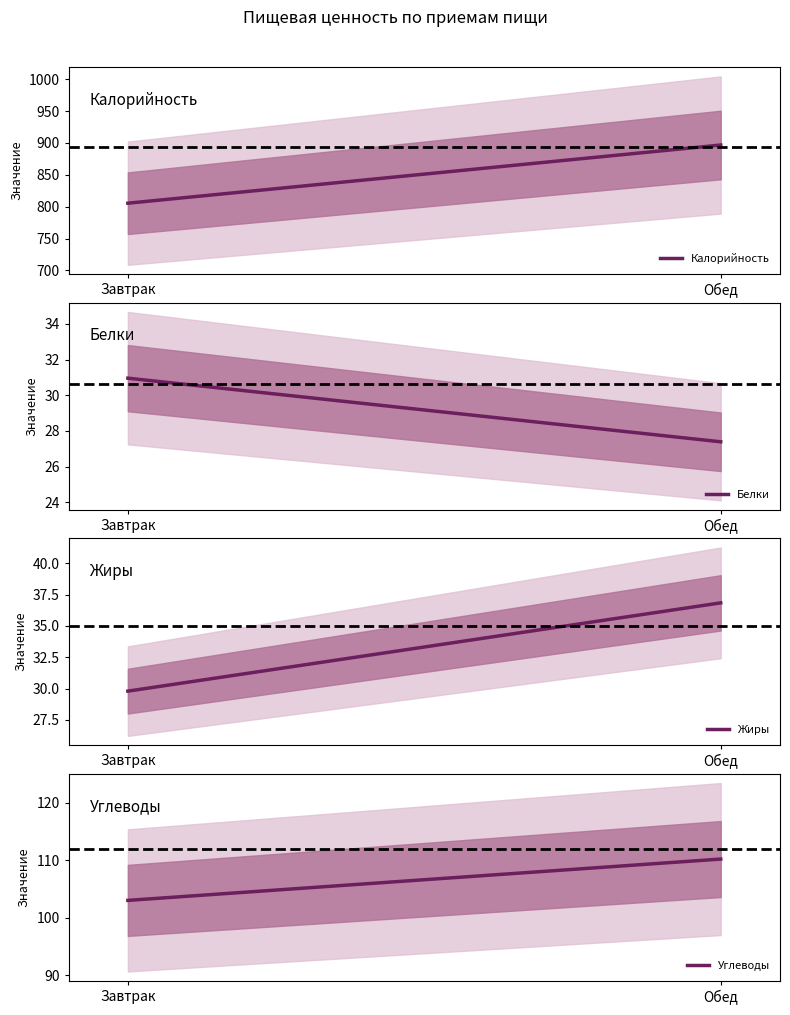

What is the label of the 2nd point from the left?

Обед